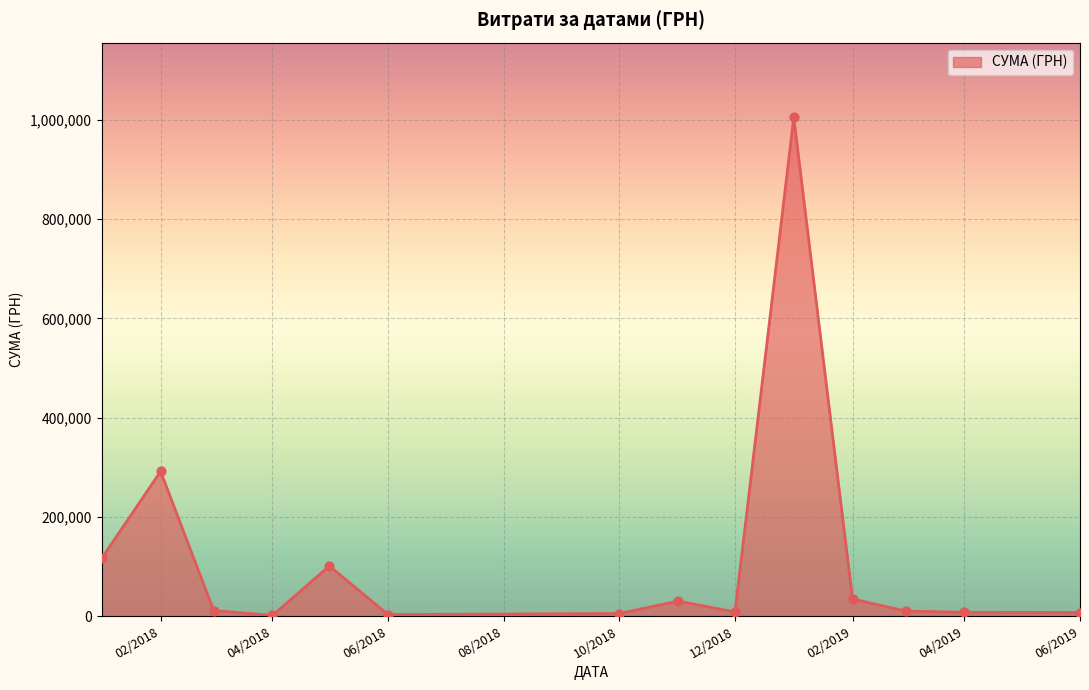

What is the difference between the maximum and minimum values?

1003679.5